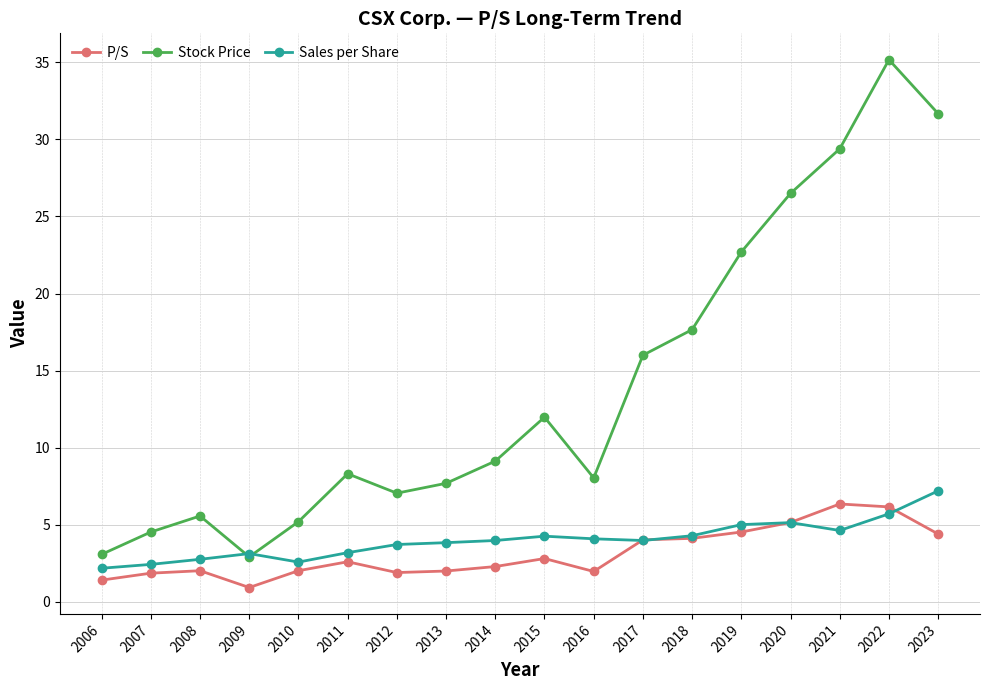

True or false: Stock Price and P/S cross at least once.

False